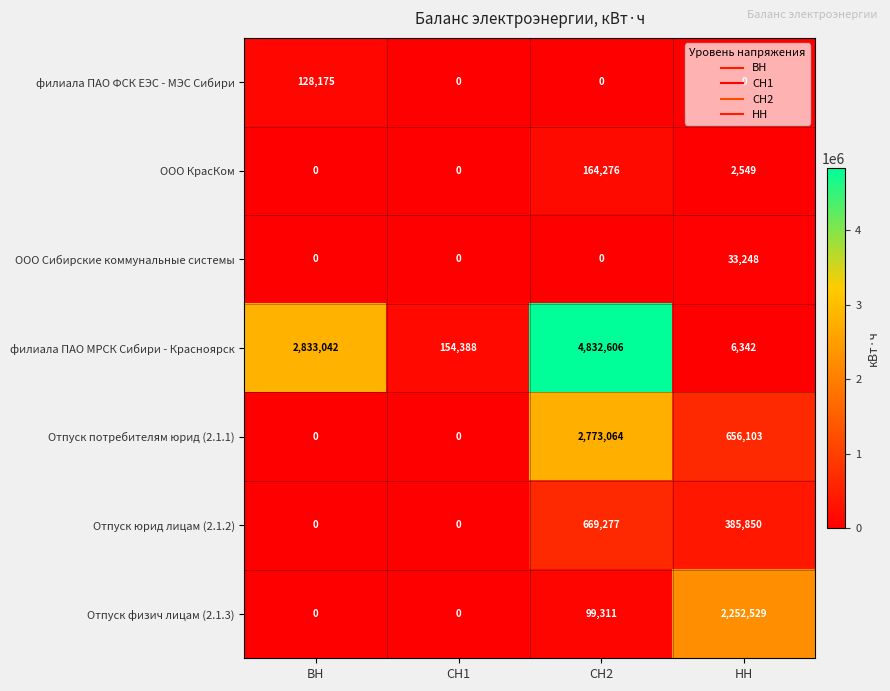

At how many categories does at least one series exceed 846393?

3